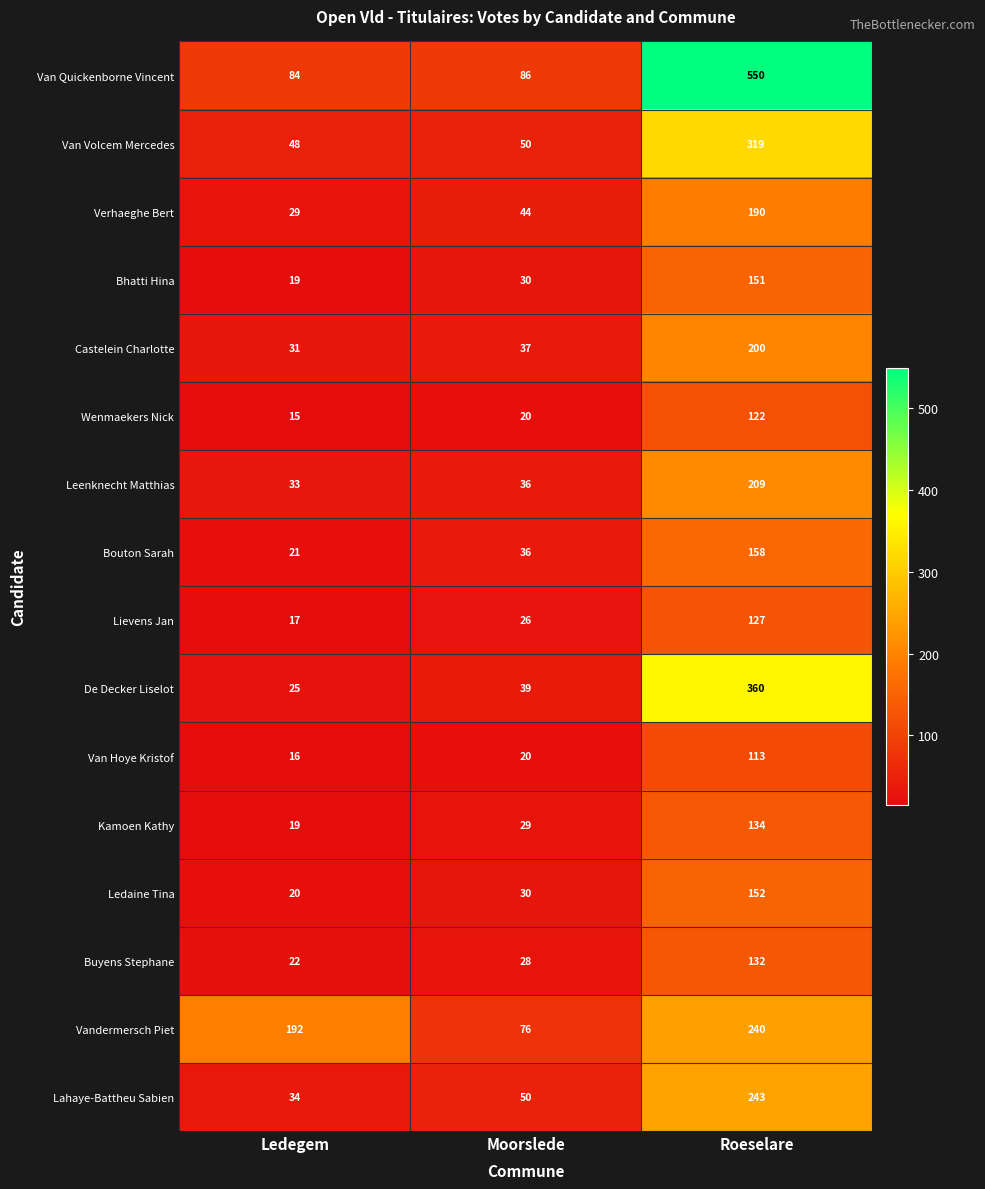

The value of Van Hoye Kristof at Moorslede is 35. True or false?

False